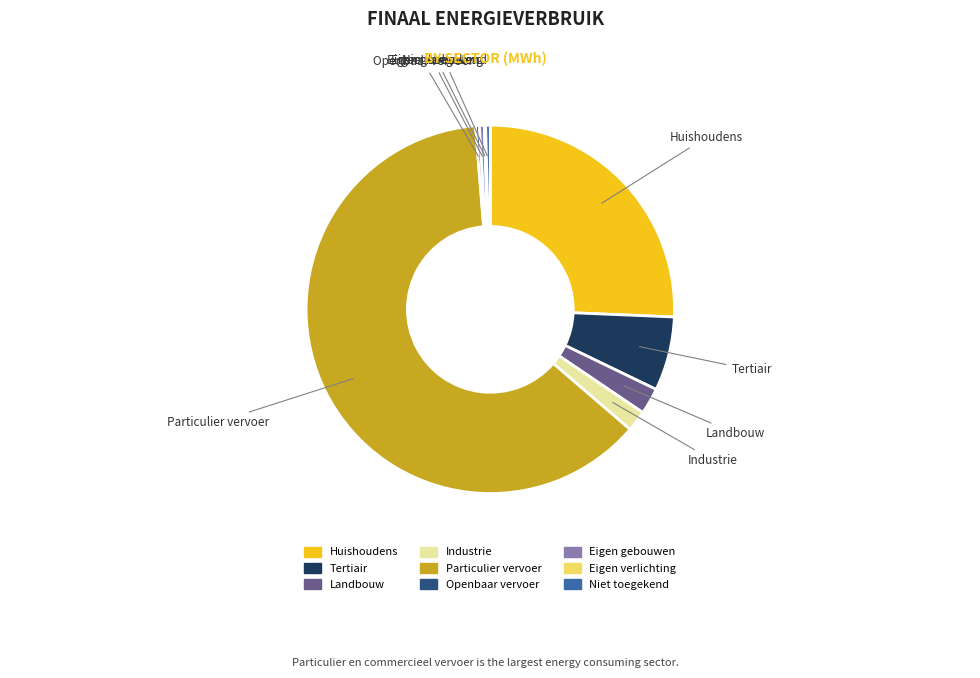

Is it true that Eigen gebouwen is 0% of the pie?

True